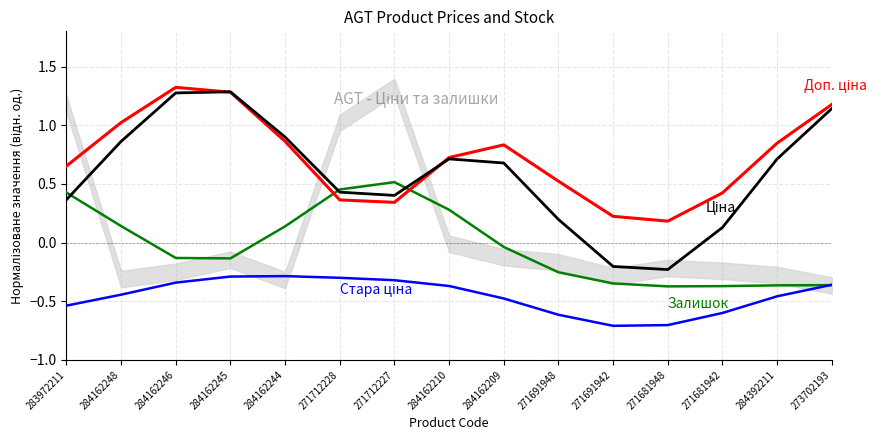

Where is the first local maximum for Ціна?

284162245